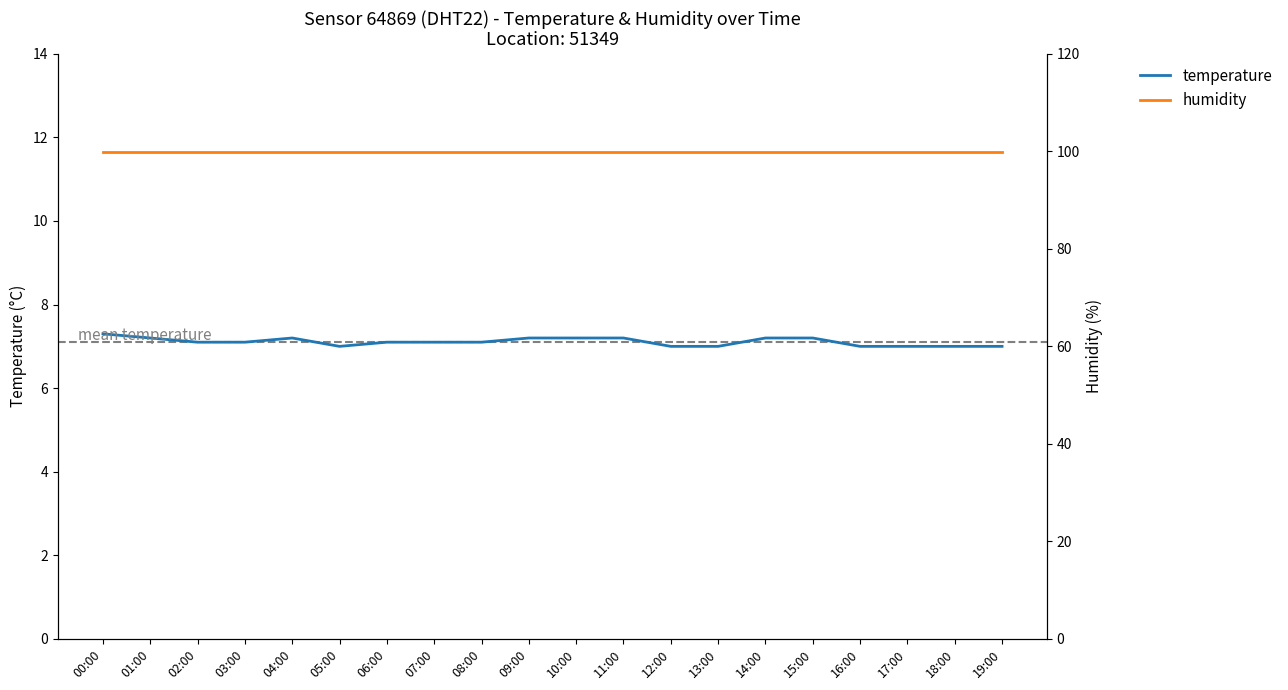

Which has a higher value, 06:00 or 05:00?

06:00